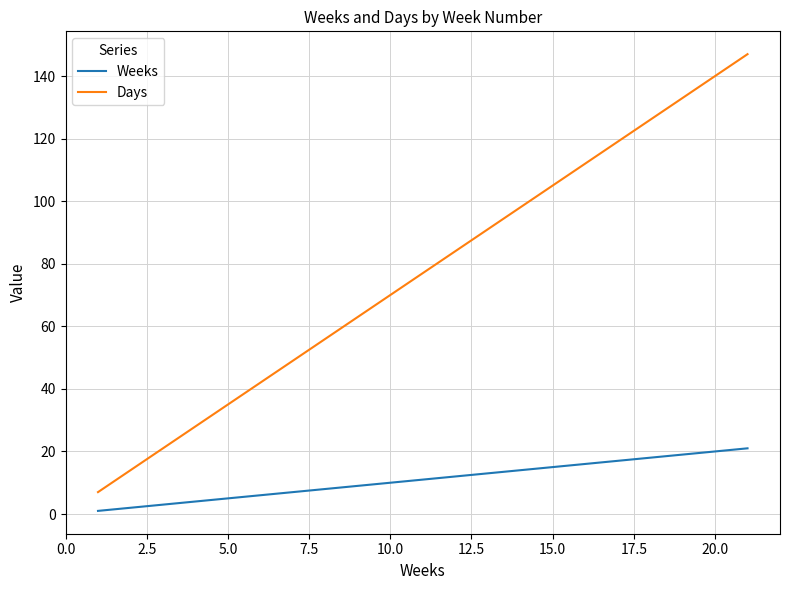

List the series in order of their peak value, highest first.

Days, Weeks